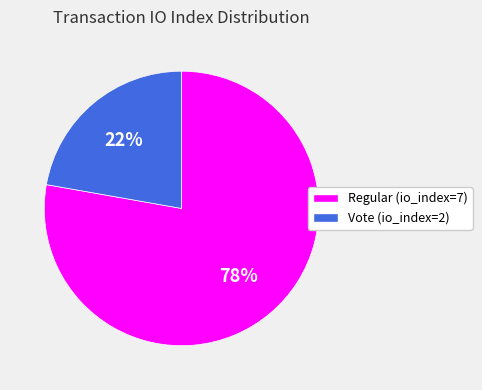

To the nearest percent, what portion does Regular (io_index=7) represent?

78%